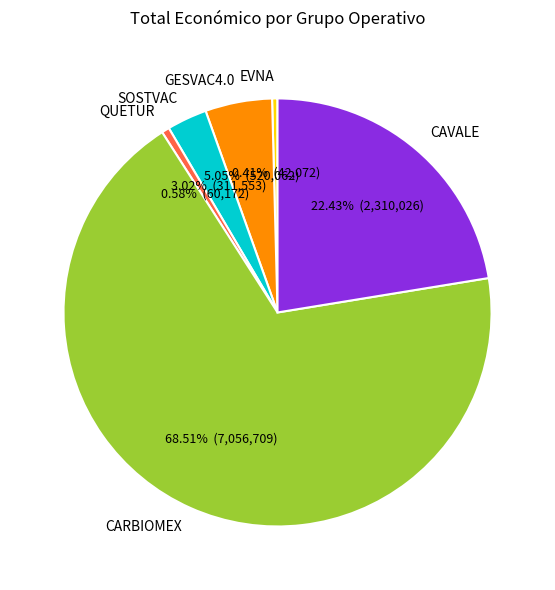

Does GESVAC4.0 represent more than half of the total?

No